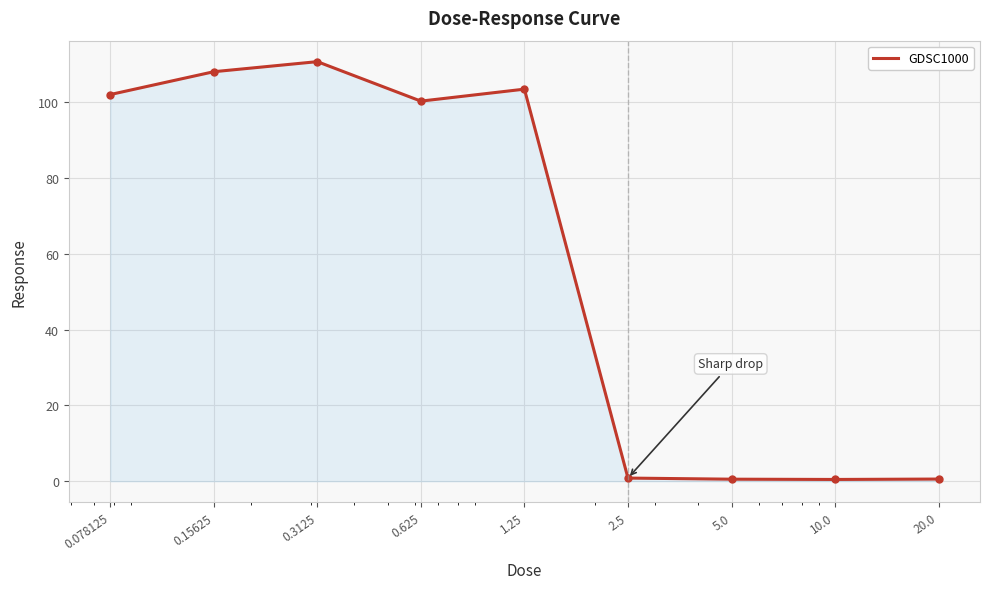

What is the difference between the maximum and minimum values?

110.2